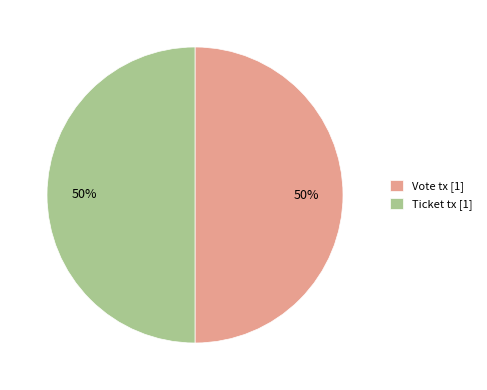

To the nearest percent, what is the combined percentage of Vote tx [1] and Ticket tx [1]?

100%